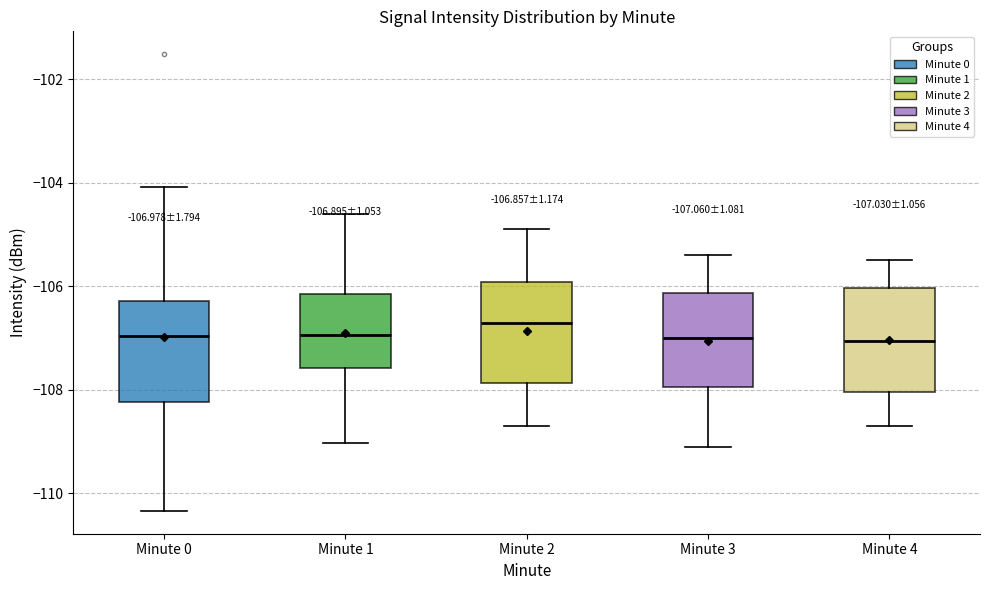

Which box has the highest median line?

Minute 2